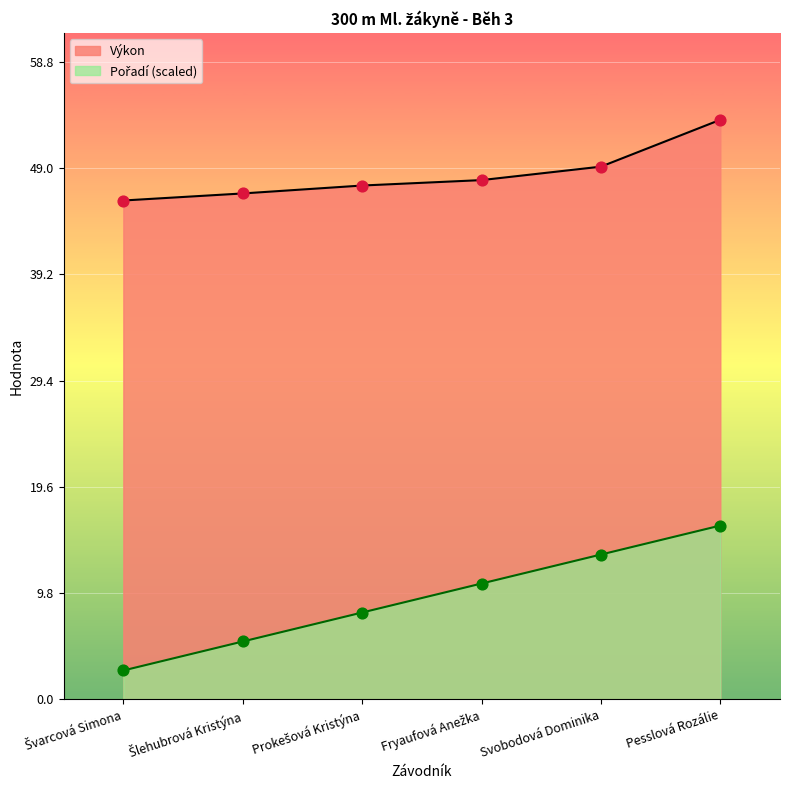

Which series has the largest total across all categories?

Výkon